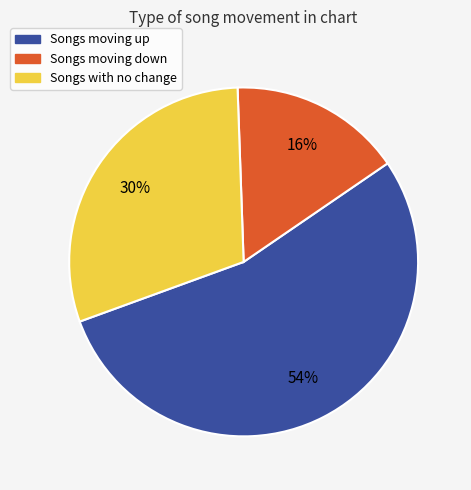

Count the number of slices in the pie.

3